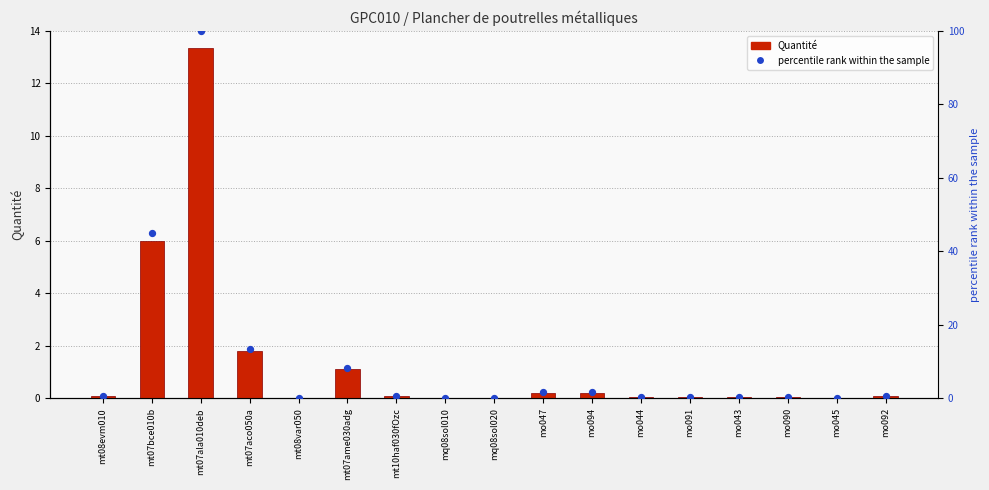

Which series has the largest Y range (max minus min)?

percentile rank within the sample